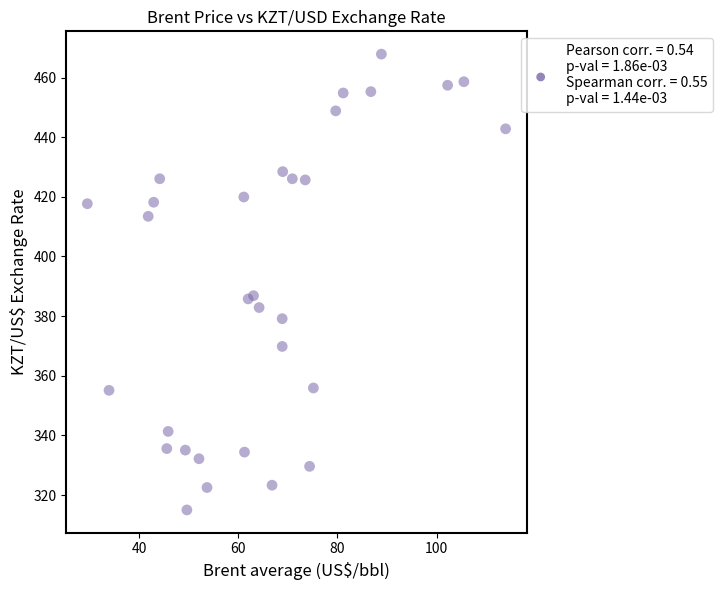

What is the range of X values (max minus min)?

84.4